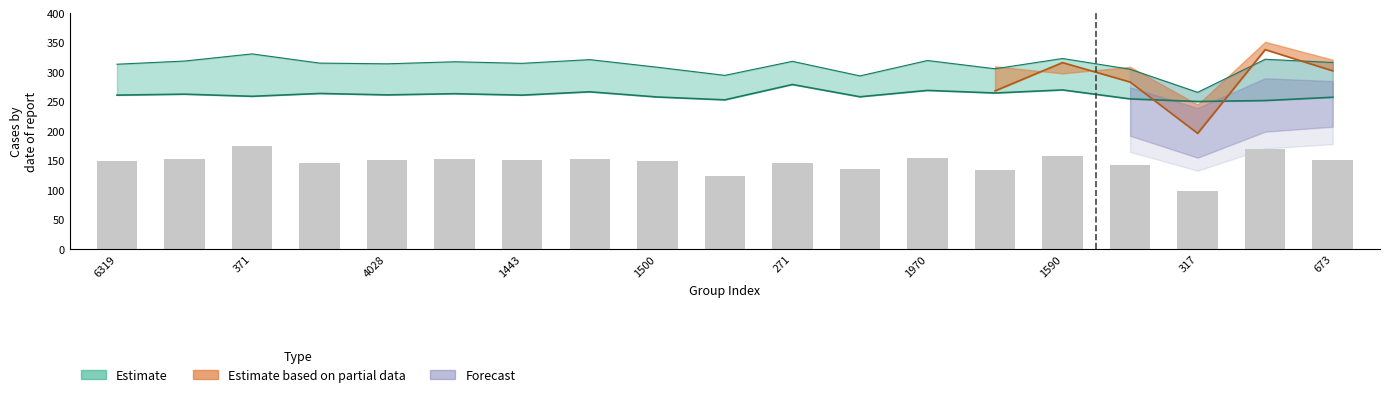

Which label corresponds to the largest value in the chart?

371